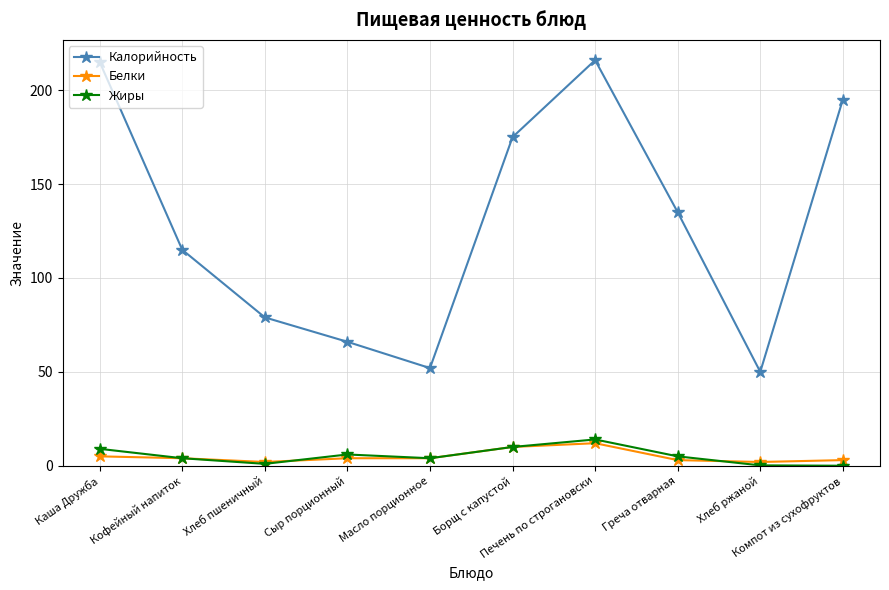

True or false: Жиры and Калорийность intersect in this chart.

False